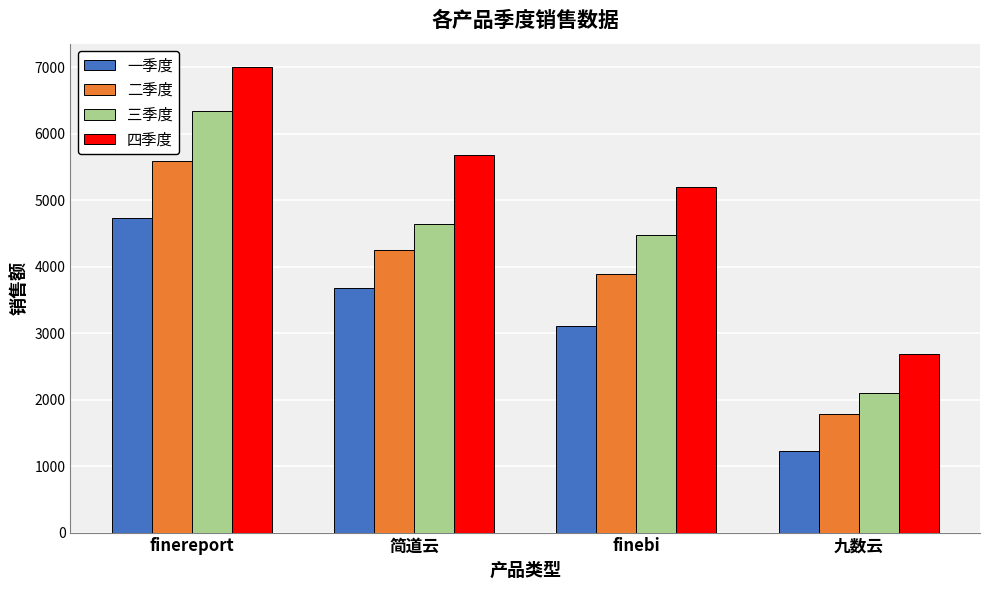

Where is 一季度 nearest to the value 2984?

finebi